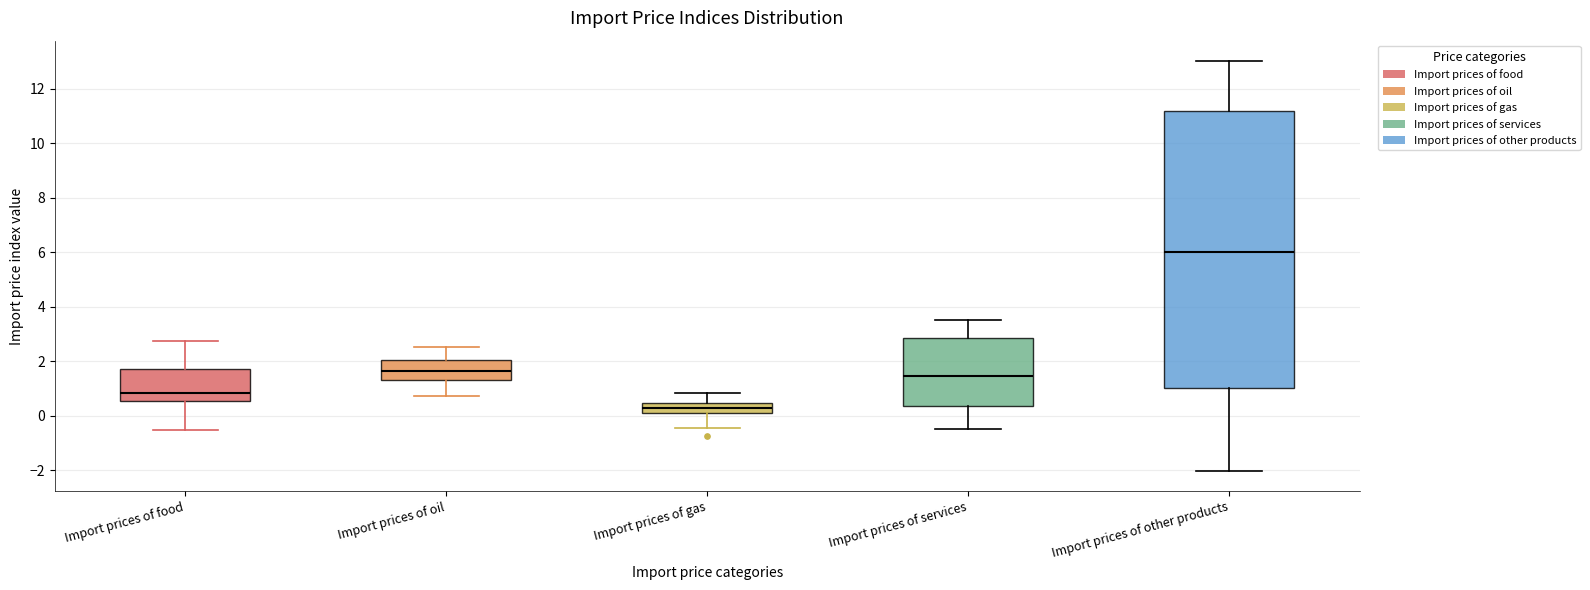

Which box is the tallest, from its lower edge to its upper edge?

Import prices of other products